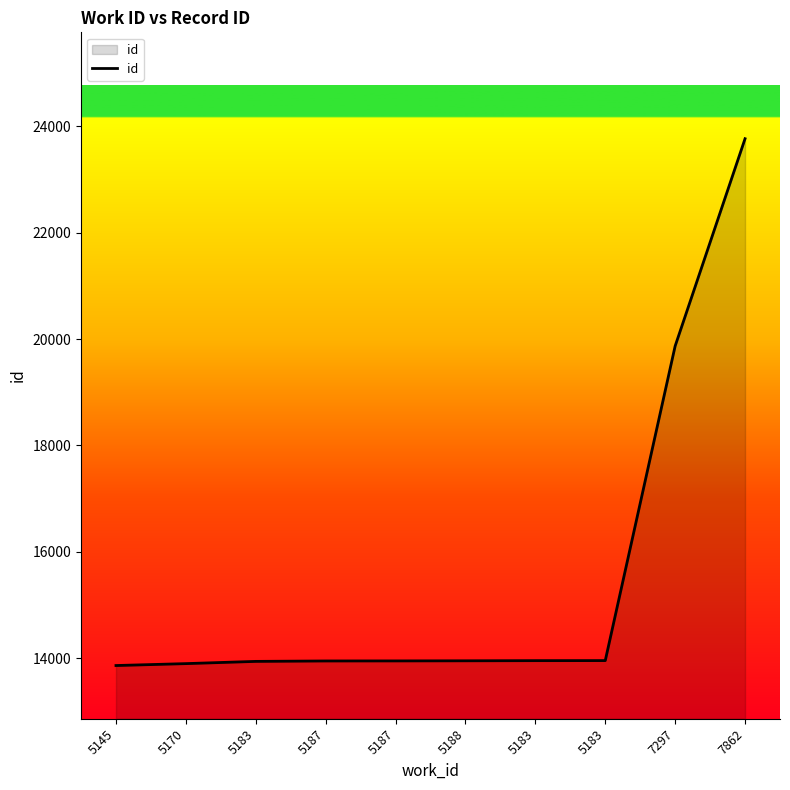

The value at 5183 is 19121. True or false?

False